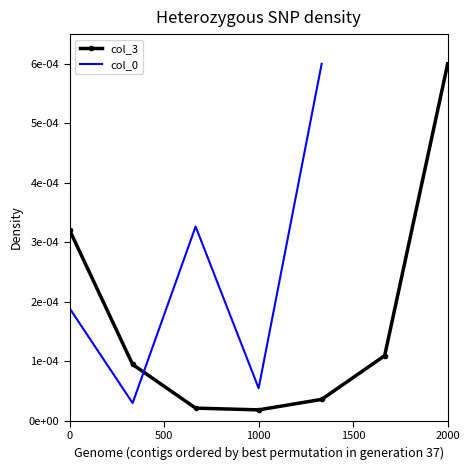

How many positive values does the col_0 series have?

5